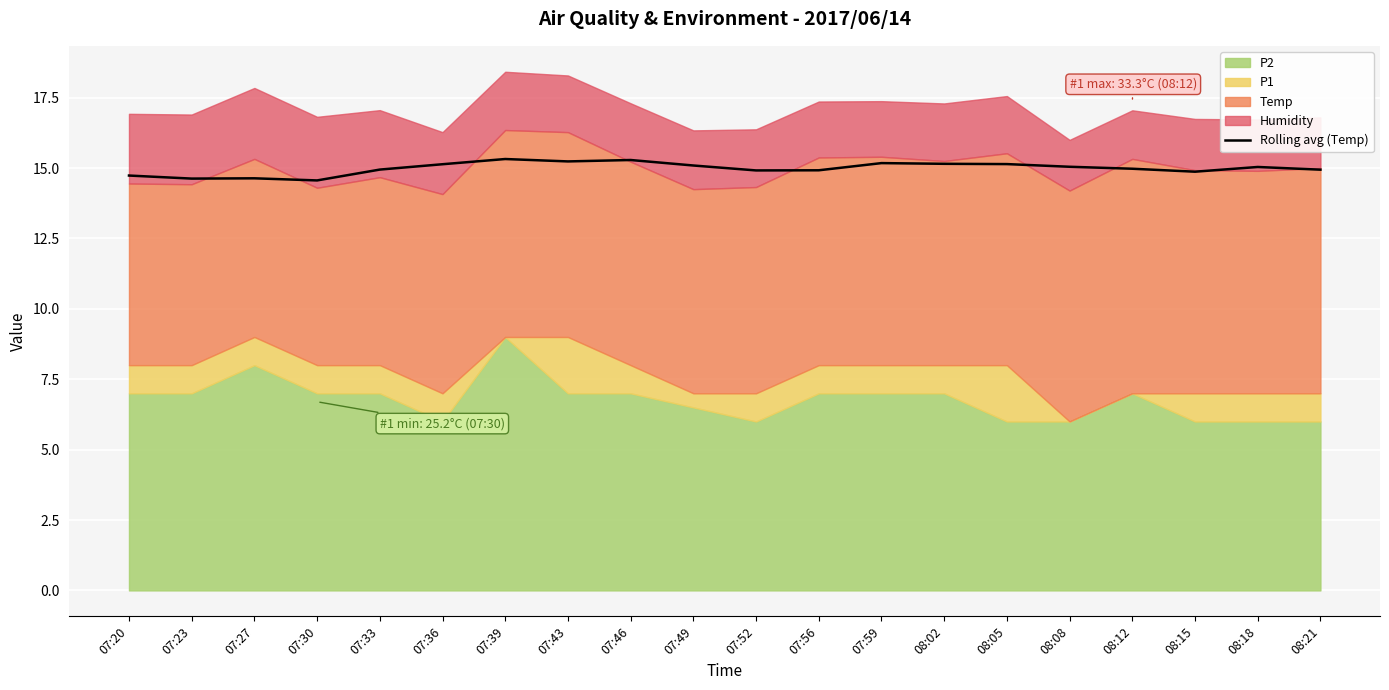

How many lines are shown in the chart?

1